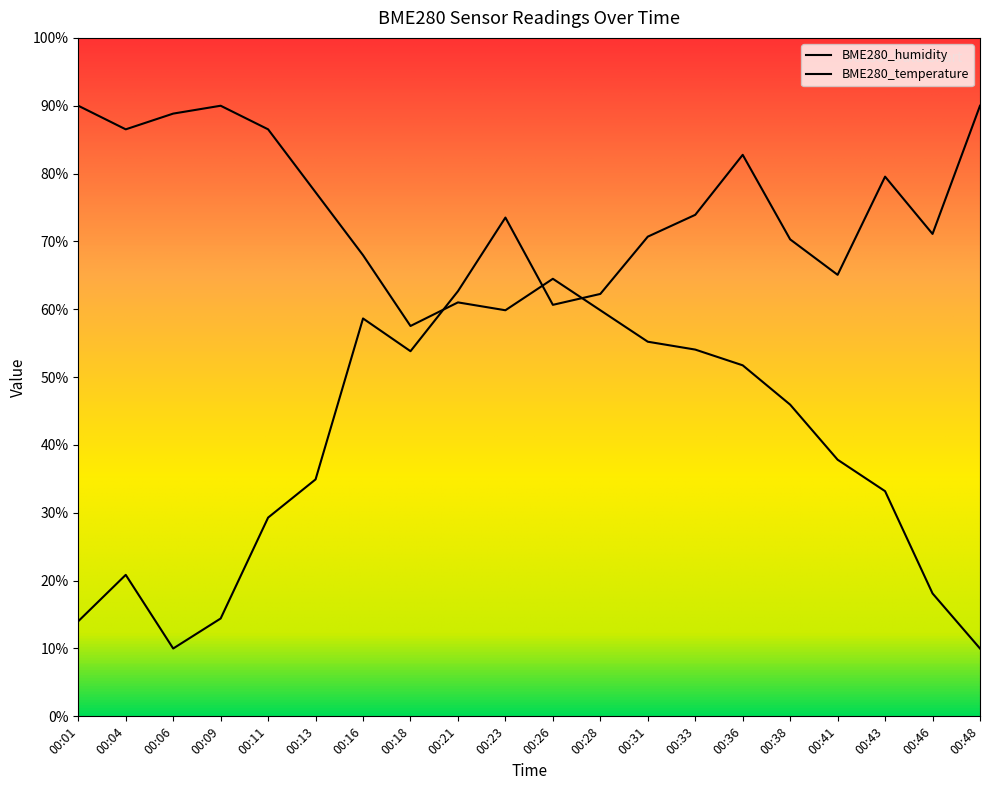

How many series are shown in this chart?

2